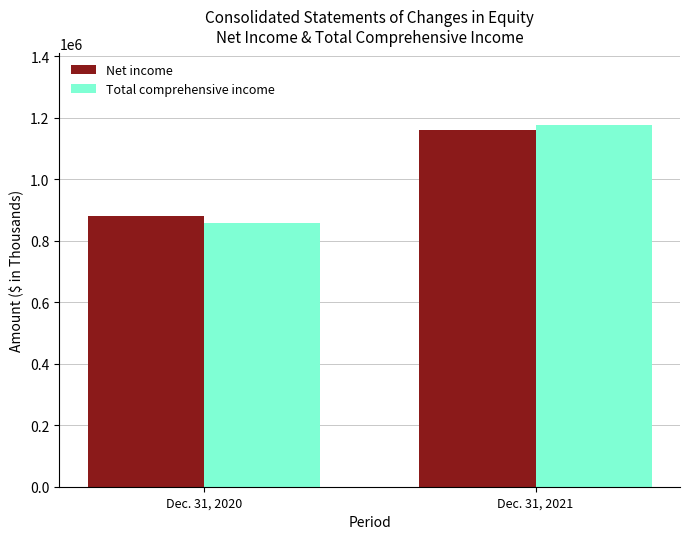

Are the bars horizontal?

No